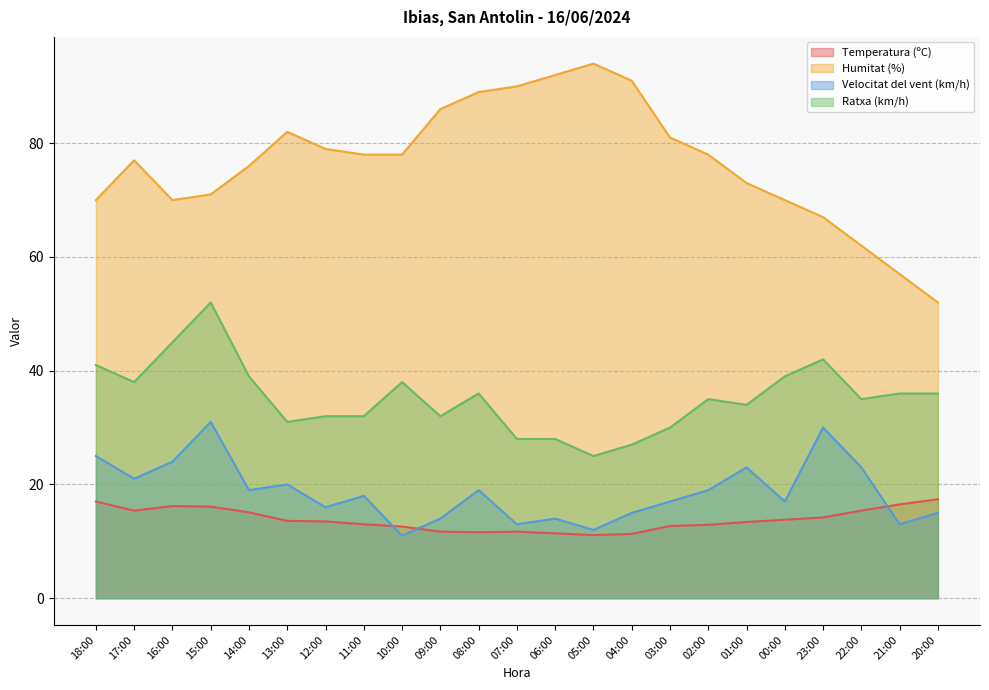

Between 21:00 and 20:00, which series saw the biggest shift?

Humitat (%)